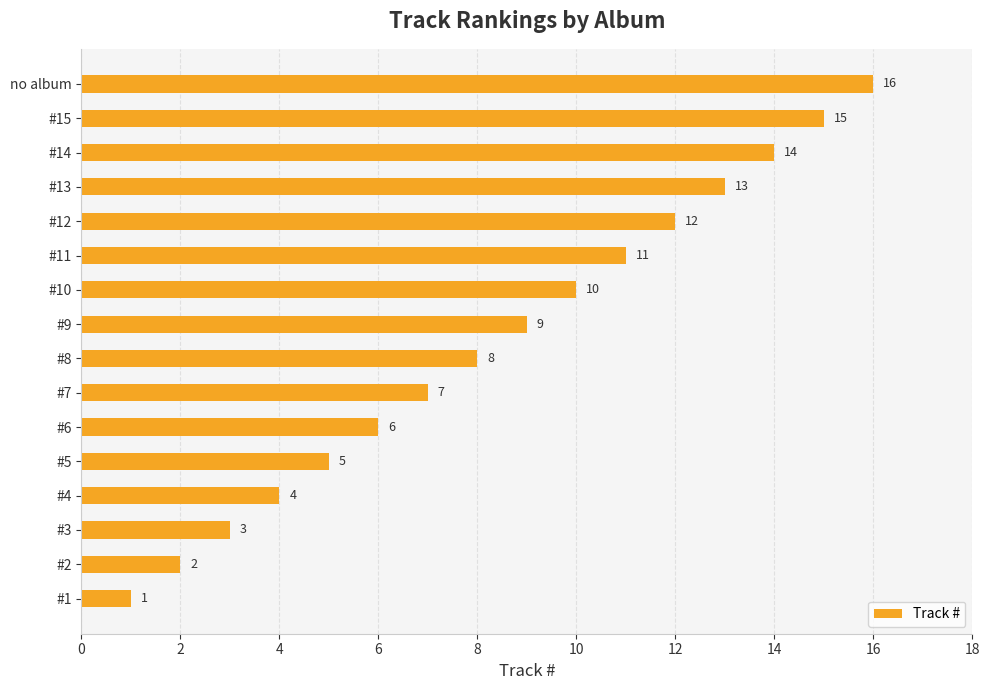

What is the ratio of the value at #4 to the value at #15?

0.3